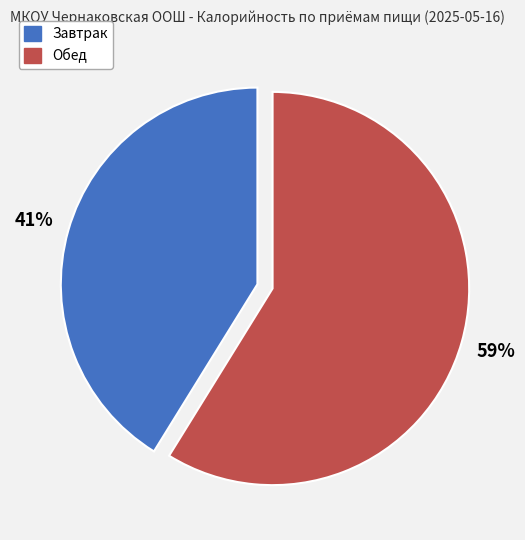

To the nearest percent, what portion does Обед represent?

59%